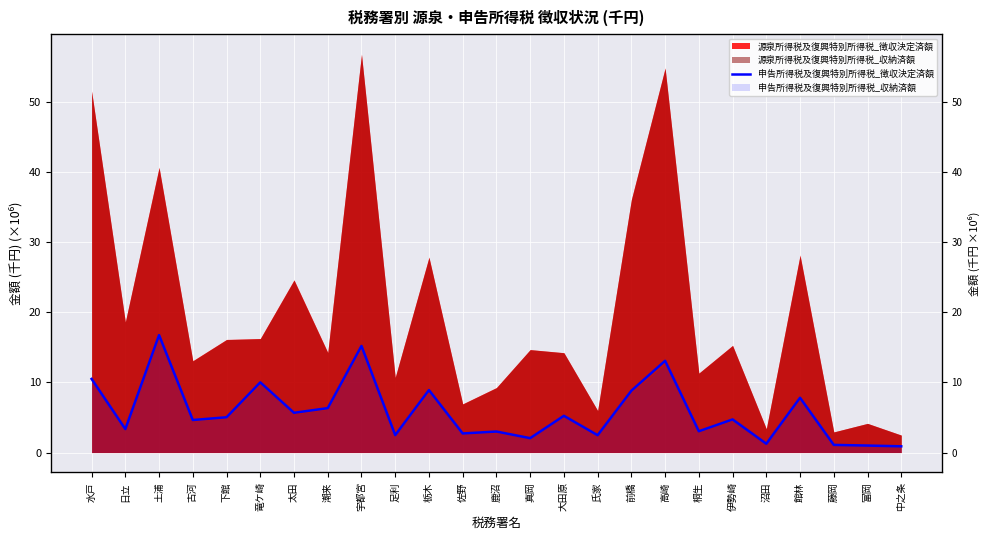

What position from the left is 高崎?

18